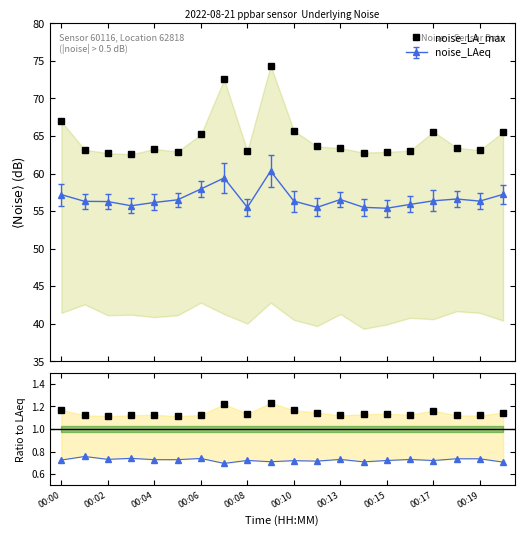

How many lines are shown in the chart?

3